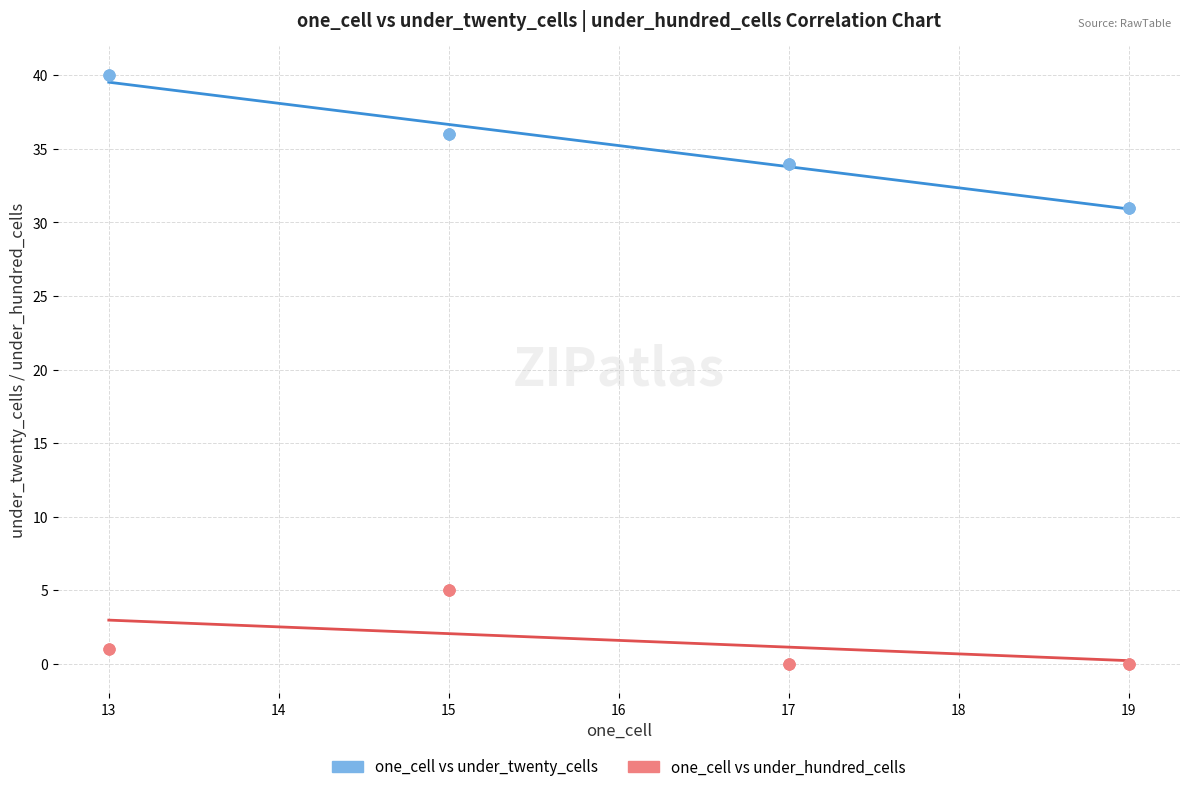

Which series contains the highest Y value?

one_cell vs under_twenty_cells